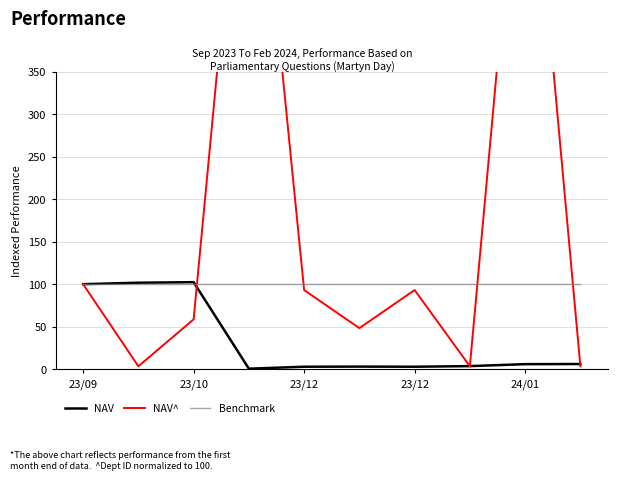

What is the label of the 4th point from the left?

23/12